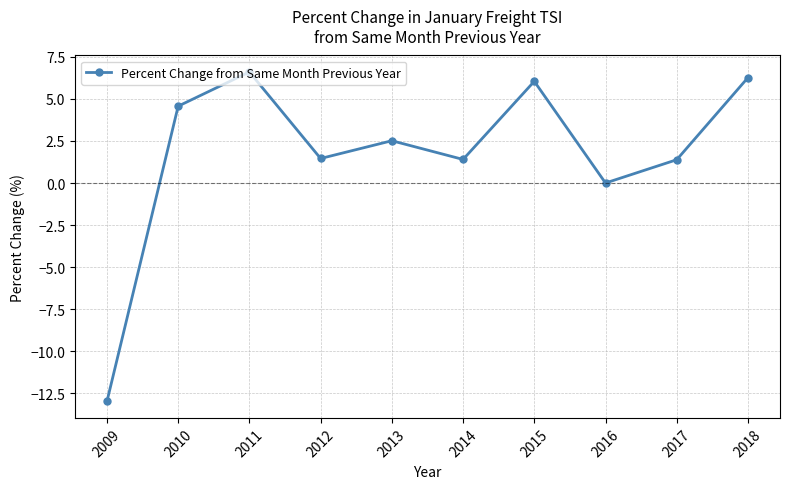

Is this an area chart (filled region under the line)?

No